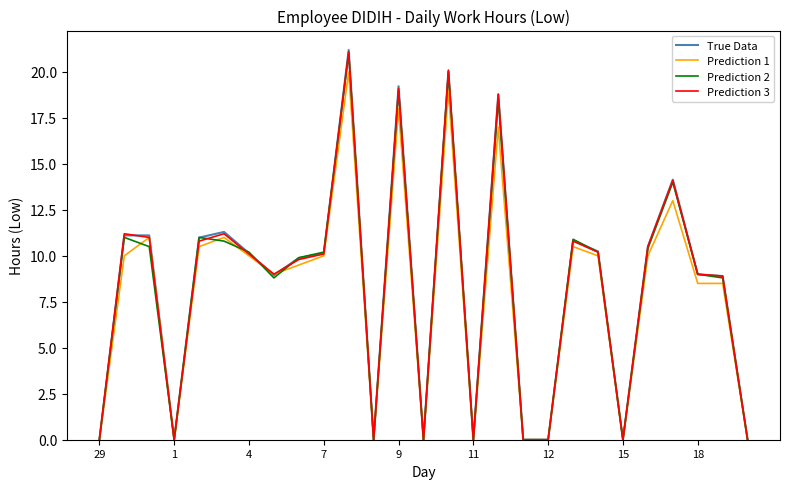

True or false: Prediction 3 has more than 1 interior local peaks.

True